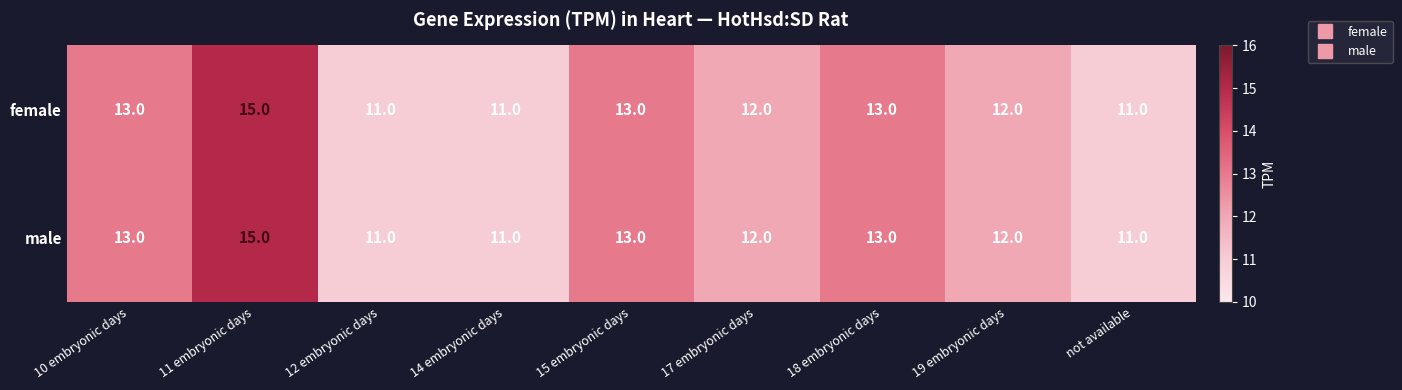

What is the difference between the maximum and minimum values in the male series?

4